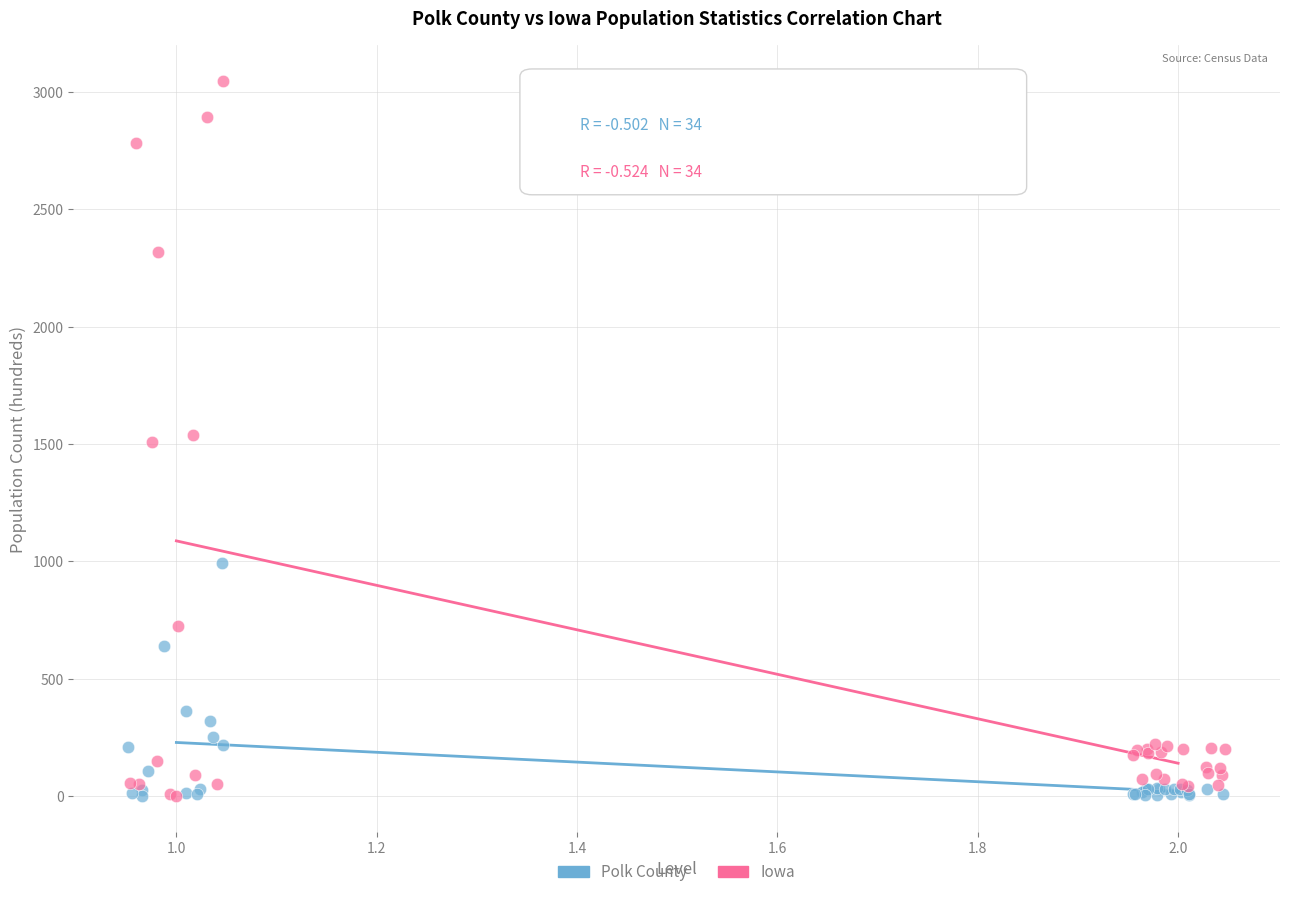

What are all the series names shown in the legend?

Polk County, Iowa